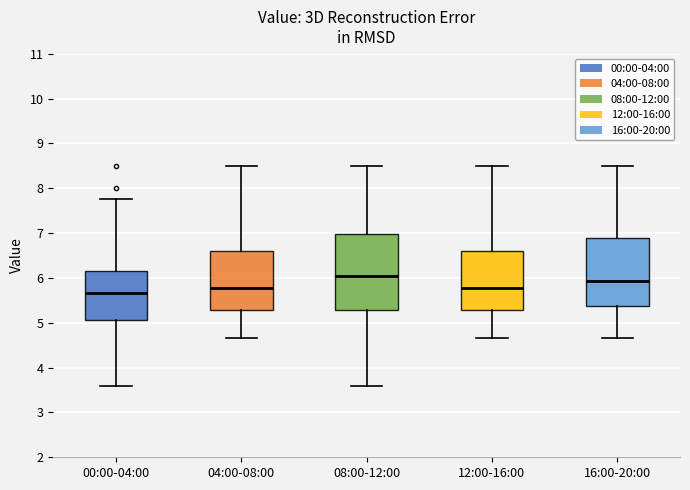

Which box has the highest median line?

08:00-12:00